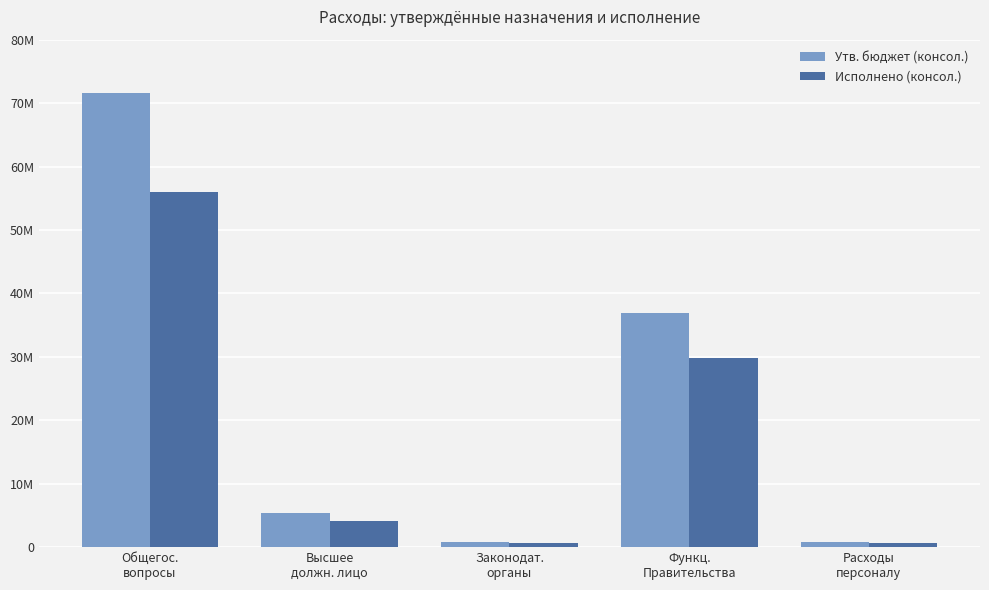

At which category is the sum across all series the highest?

Общегос.
вопросы